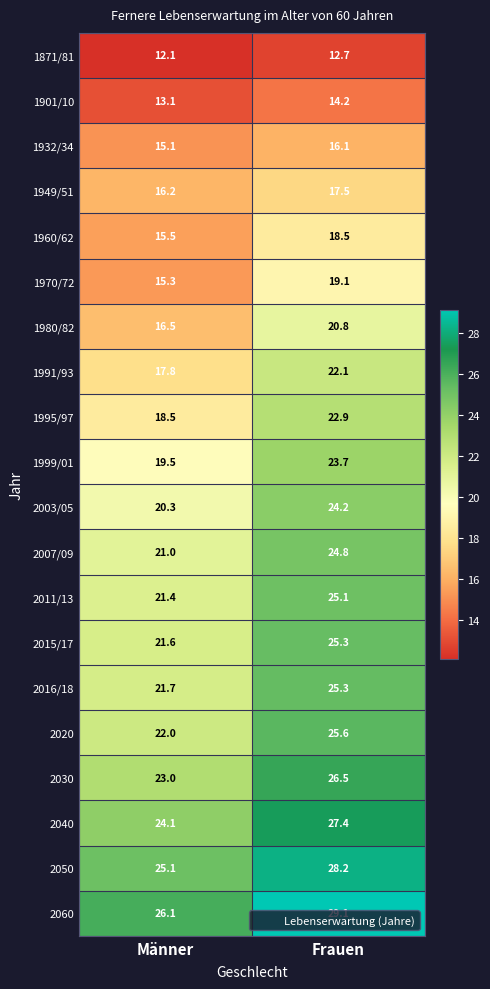

Where is 1932/34 nearest to the value 15?

Männer